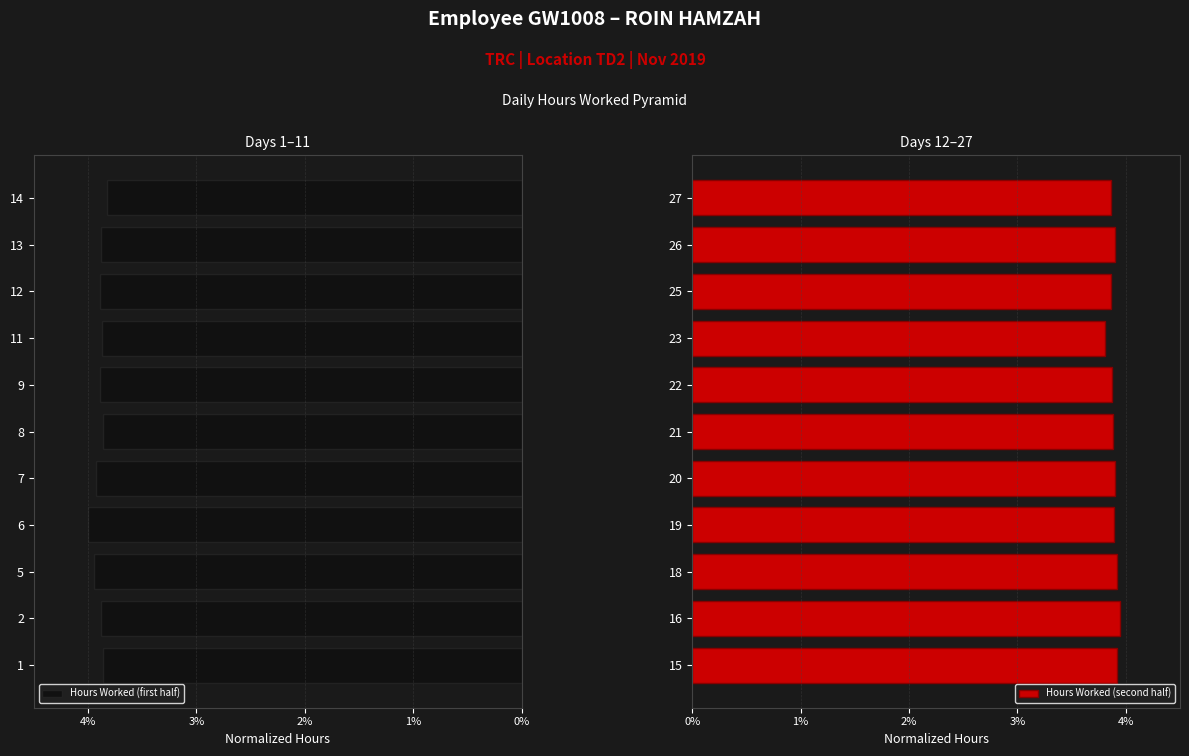

Is it true that Hours Worked (first half) equals 3.9 at 7?

True